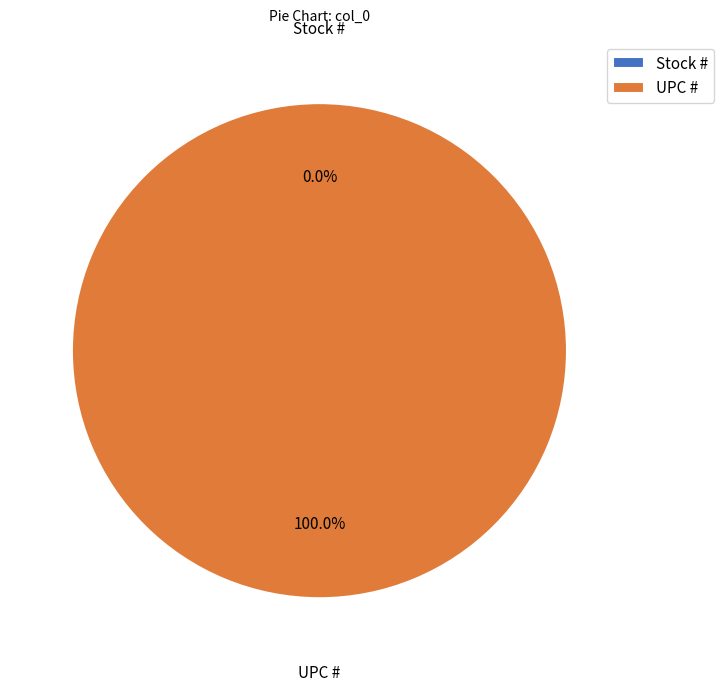

How many slices are in this pie chart?

2